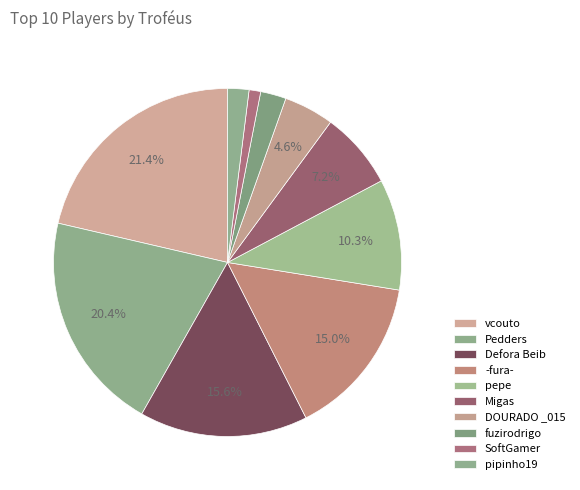

Rank the categories by value from lowest to highest.

SoftGamer, pipinho19, fuzirodrigo, DOURADO _015, Migas, pepe, -fura-, Defora Beib, Pedders, vcouto